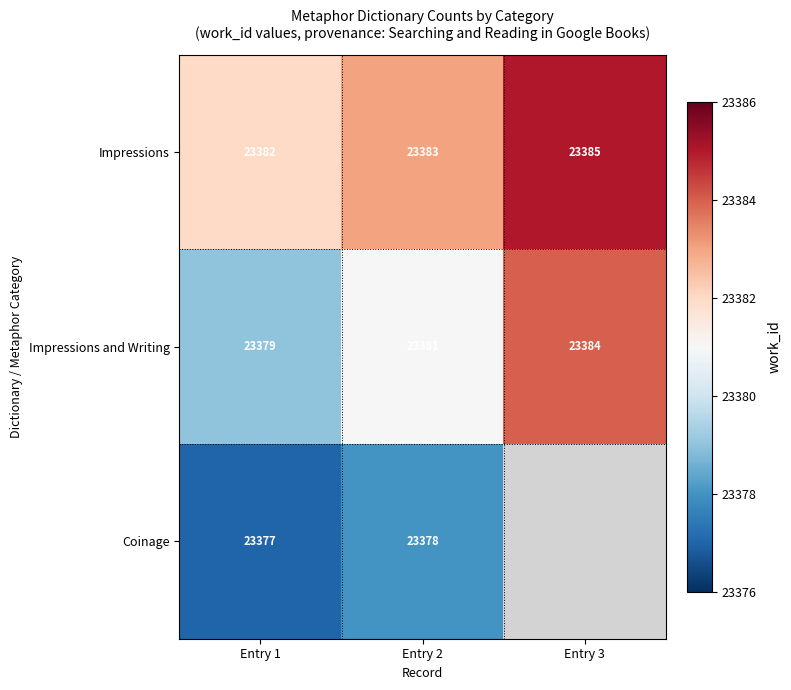

What is the sum of the Impressions values at Entry 2 and Entry 3?

46768